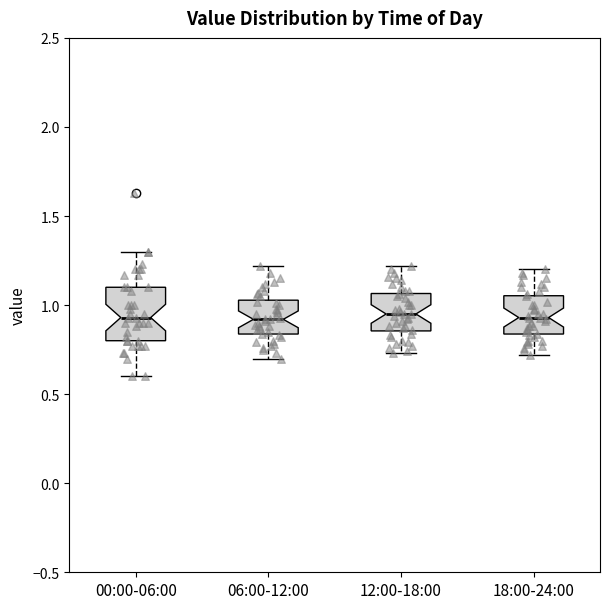

Comparing the boxes themselves (not the whiskers), which one is the tallest?

00:00-06:00